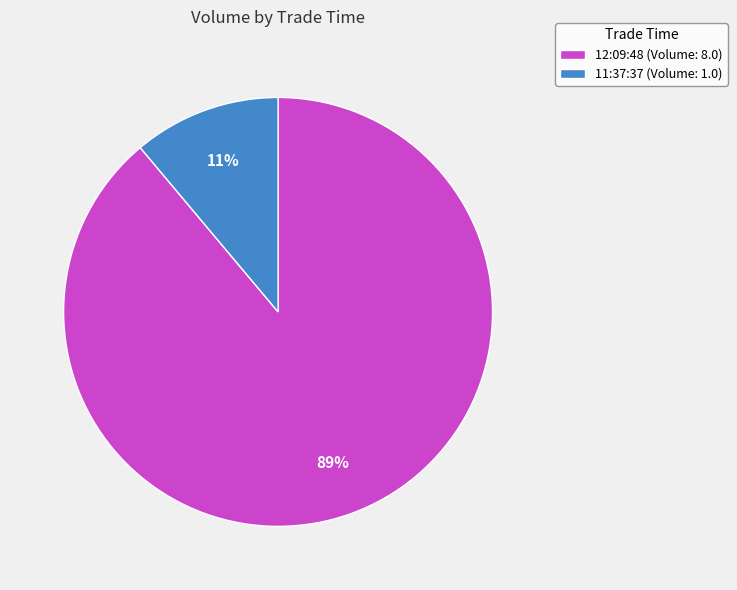

How many slices are in this pie chart?

2